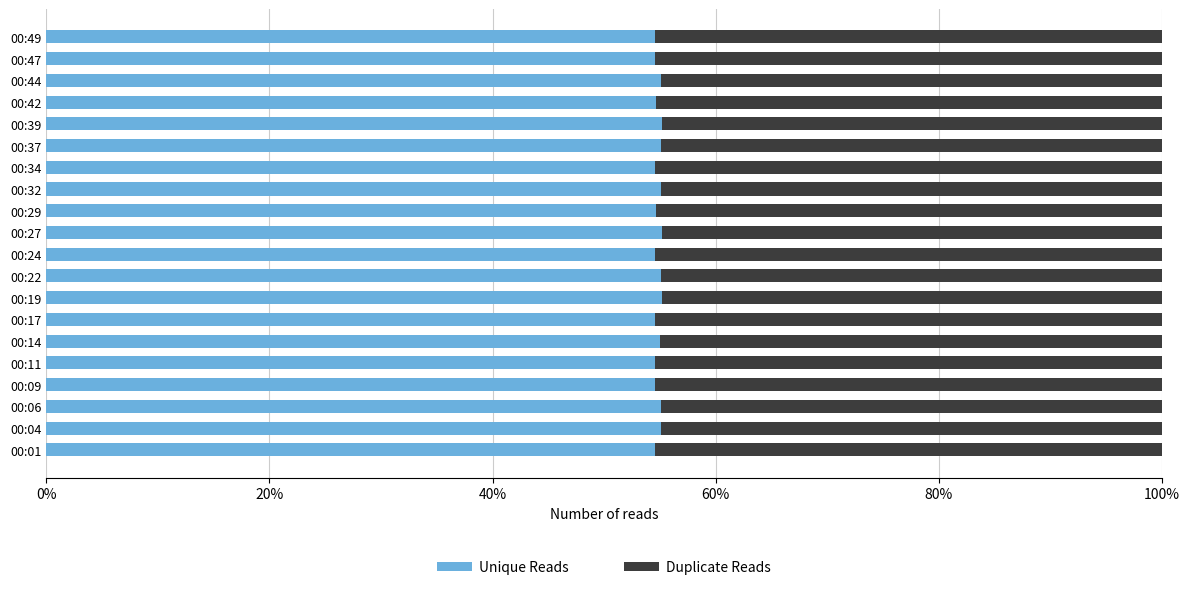

What are all the series names shown in the legend?

Unique Reads, Duplicate Reads